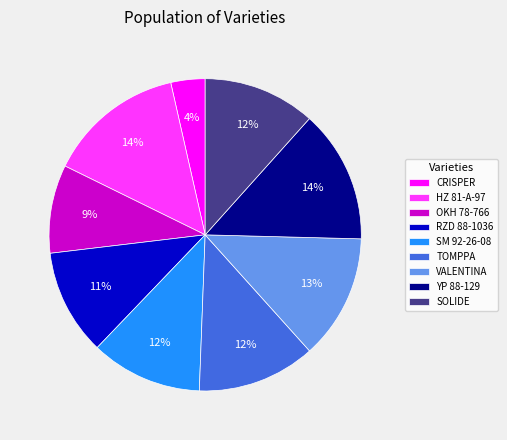

Does any single category account for the majority?

No